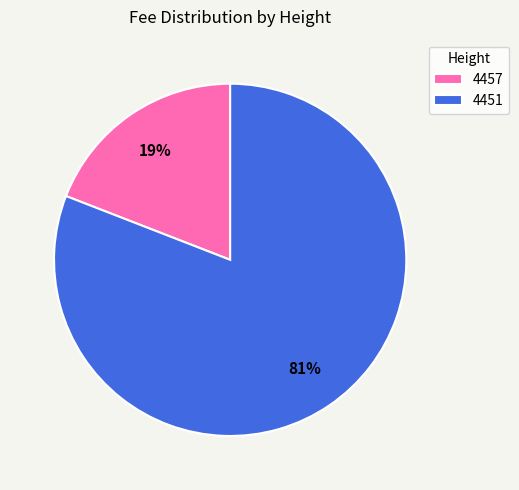

What is the ratio of the value at 4457 to the value at 4451?

0.2